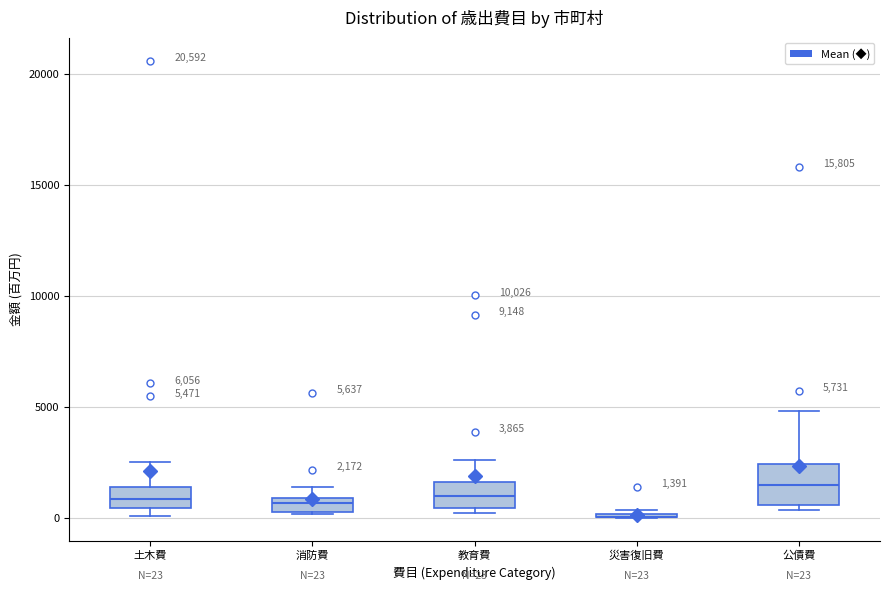

Which box is the tallest, from its lower edge to its upper edge?

公債費